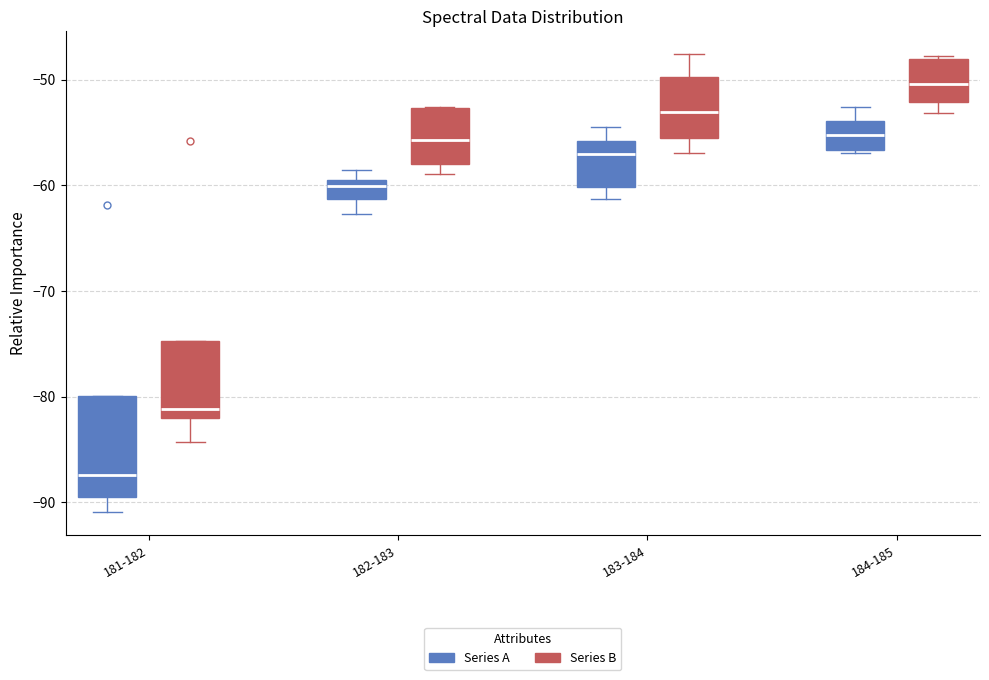

Reading left to right, transcribe this box plot: for each box, give where its median line is, the range the box spans, and where its two whiskers end, as read against the y-axis. The values are not printed on the chart, so give them approximately, as read against the axis.

181-182 (Series A): median -87, box -89 to -80, whiskers -91 to -80
181-182 (Series B): median -81, box -82 to -75, whiskers -84 to -75
182-183 (Series A): median -60 (just below the box's upper edge), box -61 to -60, whiskers -63 to -59
182-183 (Series B): median -56, box -58 to -53, whiskers -59 to -53
183-184 (Series A): median -57, box -60 to -56, whiskers -61 to -54
183-184 (Series B): median -53, box -55 to -50, whiskers -57 to -48
184-185 (Series A): median -55, box -57 to -54, whiskers -57 to -53
184-185 (Series B): median -50, box -52 to -48, whiskers -53 to -48